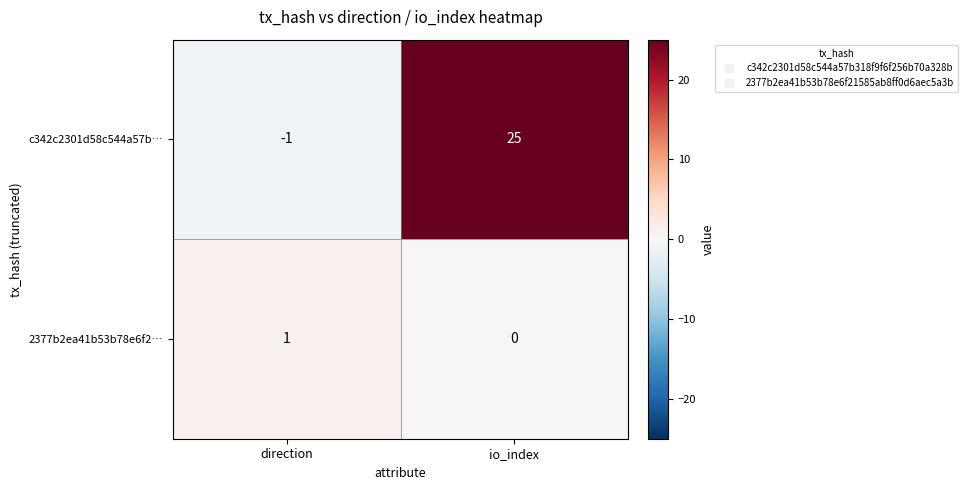

Count the number of data series in this chart.

2